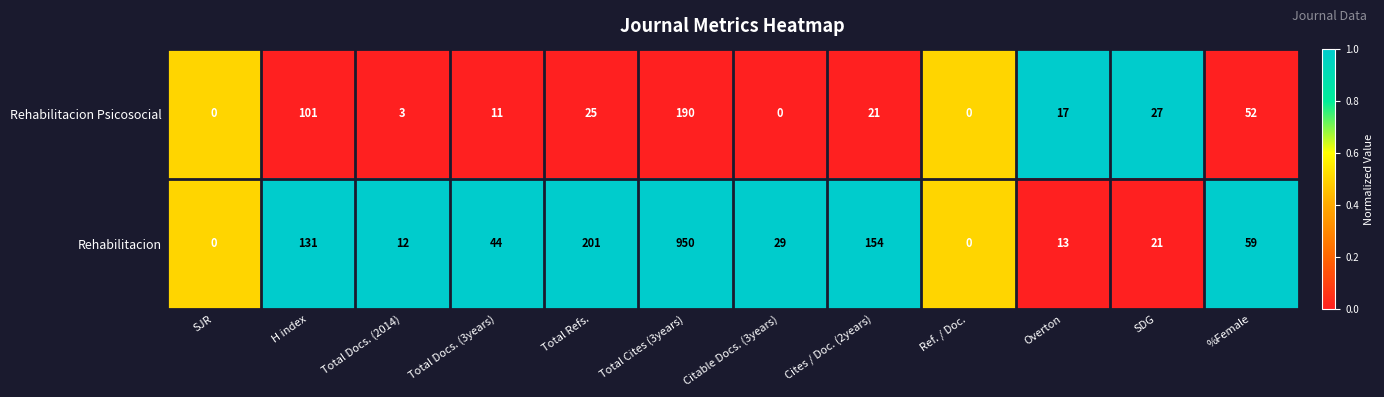

What is the total value across all series at %Female?

111